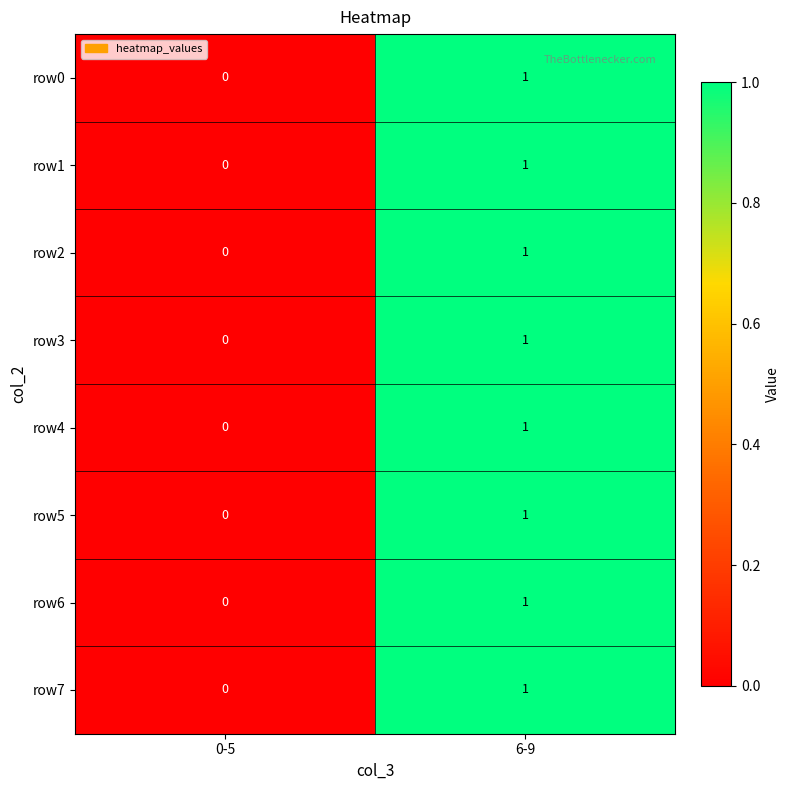

List the labels in order of row4 value, smallest first.

0-5, 6-9